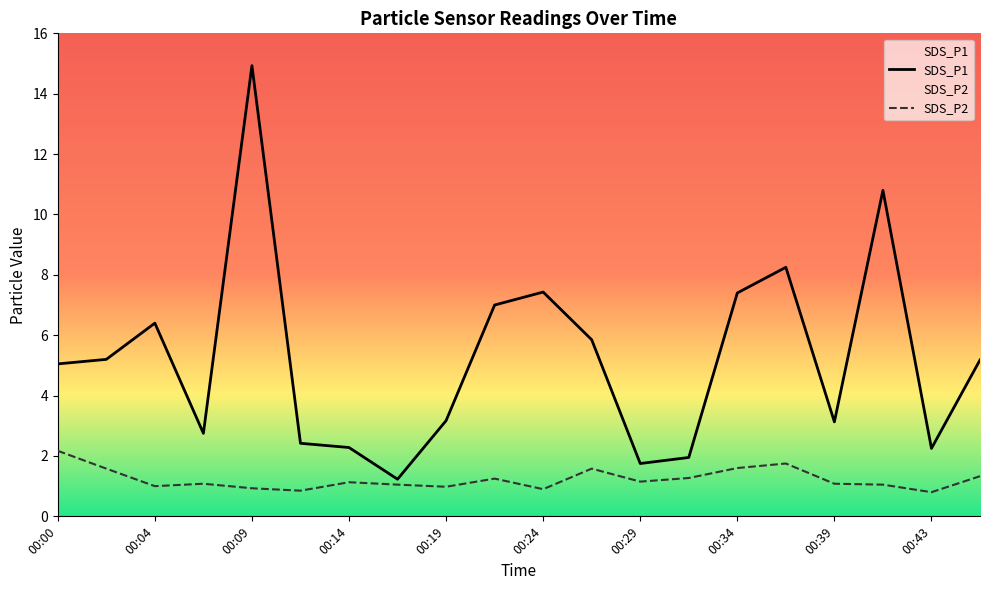

Rank the series by their maximum value, from lowest to highest.

SDS_P2, SDS_P1